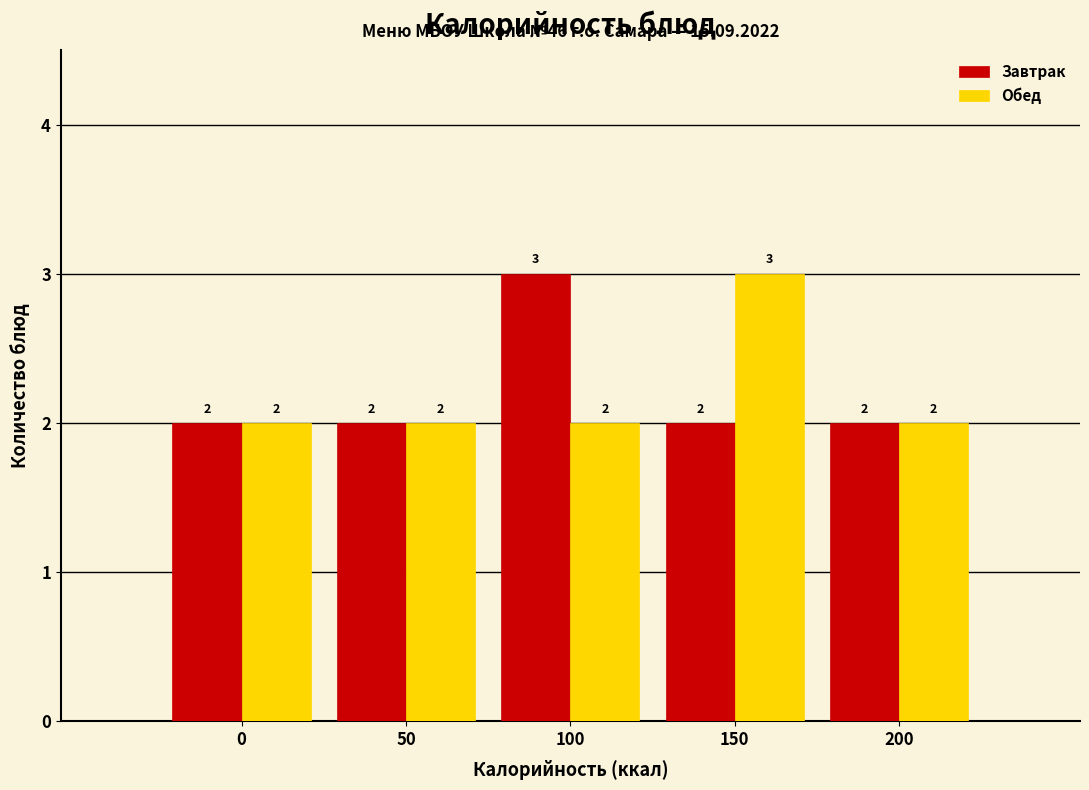

Reading left to right, list all the values displayed in this chart.

Завтрак: 0=2	50=2	100=3	150=2	200=2
Обед: 0=2	50=2	100=2	150=3	200=2